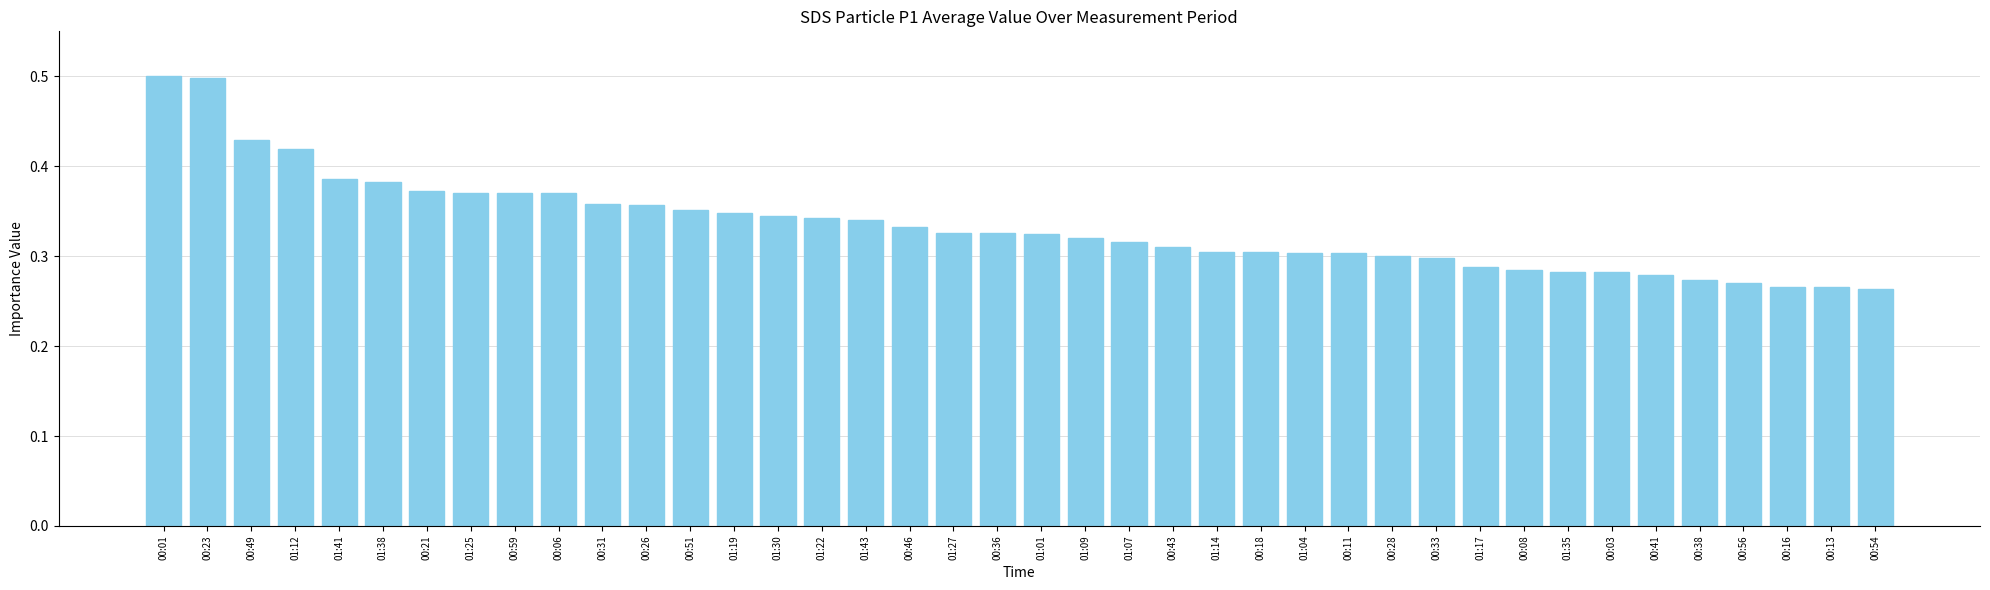

What is the greatest value displayed?

0.5